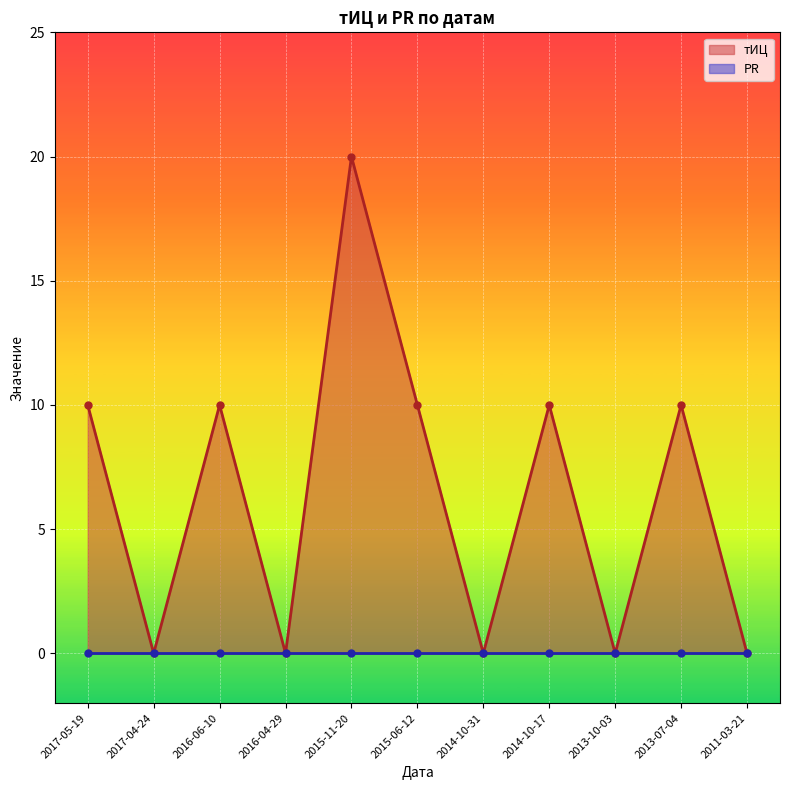

List the labels in order of value, smallest first.

2017-04-24, 2016-04-29, 2014-10-31, 2013-10-03, 2011-03-21, 2017-05-19, 2016-06-10, 2015-06-12, 2014-10-17, 2013-07-04, 2015-11-20